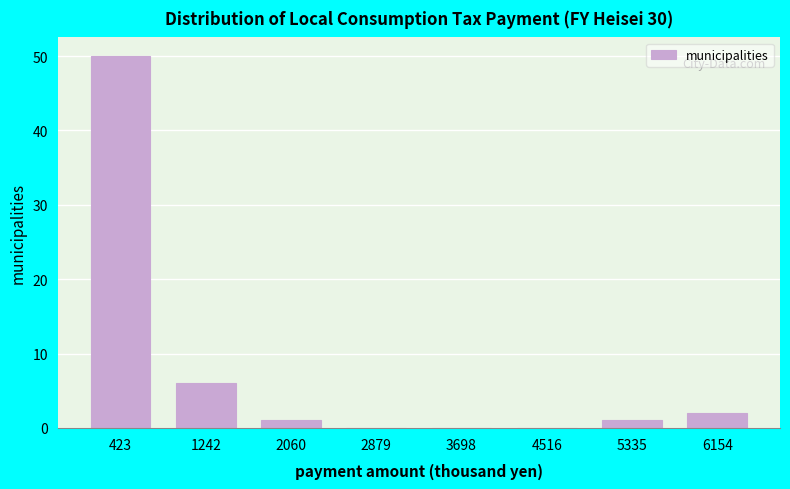

Reading left to right, list all the values displayed in this chart.

423=50	1242=6	2060=1	2879=0	3698=0	4516=0	5335=1	6154=2